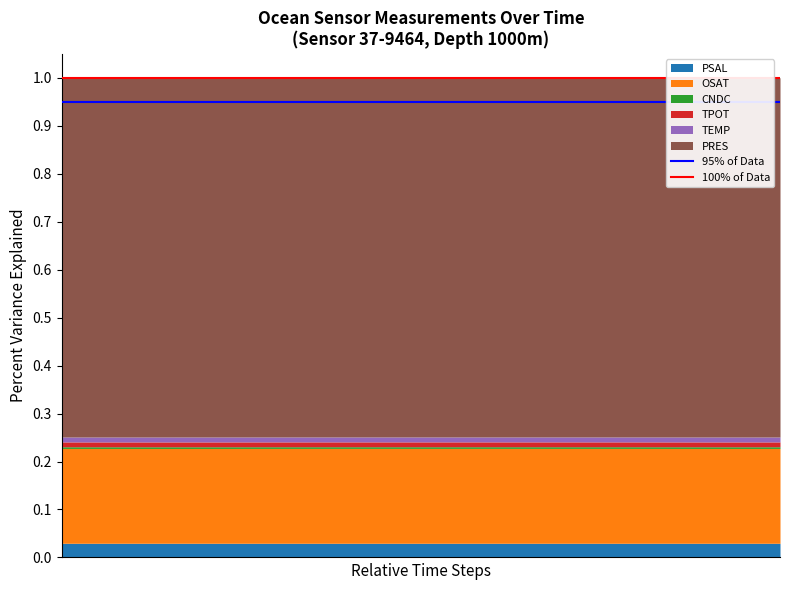

Between 1 and 0, which is larger?

1